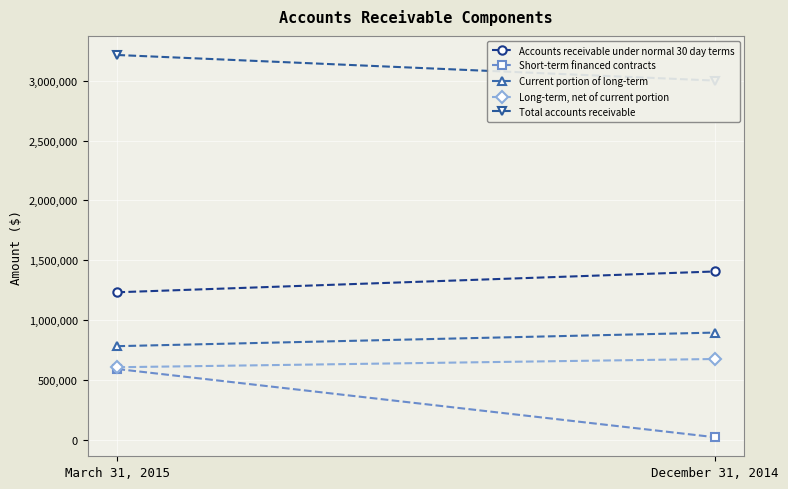

What is the spread (max minus min) of values at March 31, 2015?

2623035